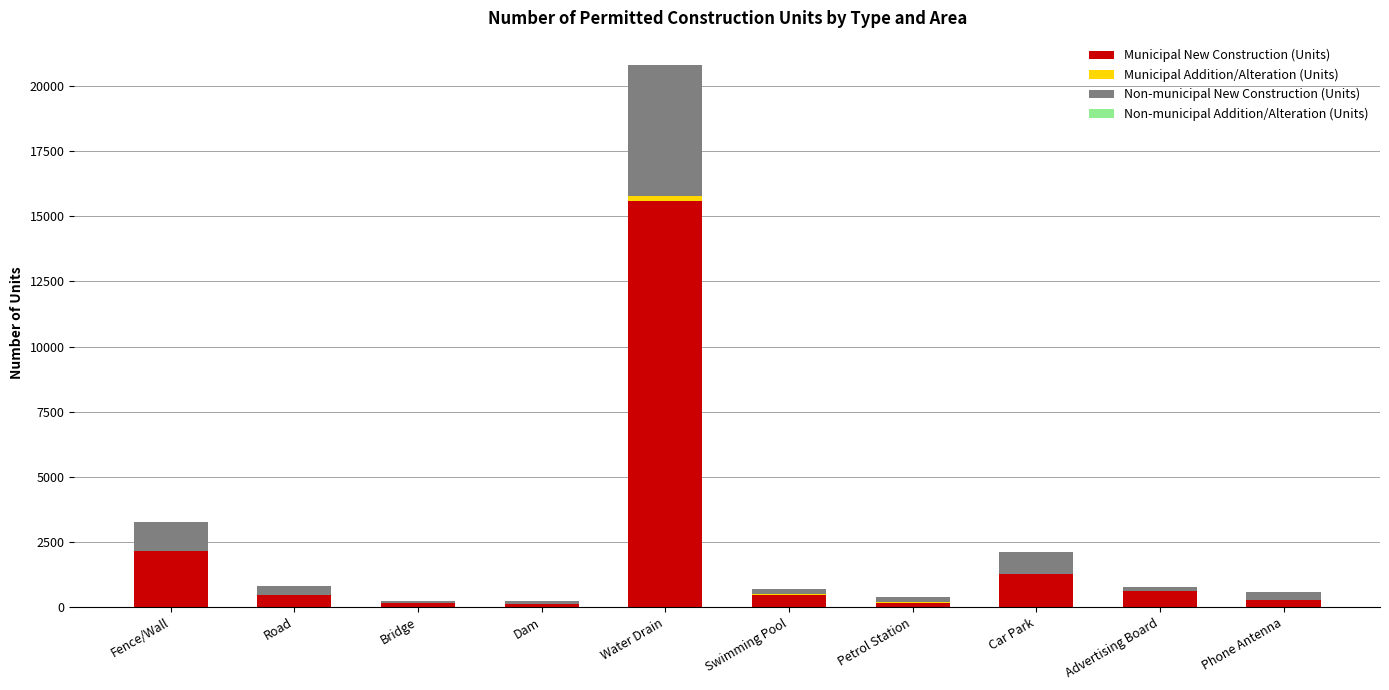

True or false: Municipal New Construction (Units) has a value of 477 at Swimming Pool.

True